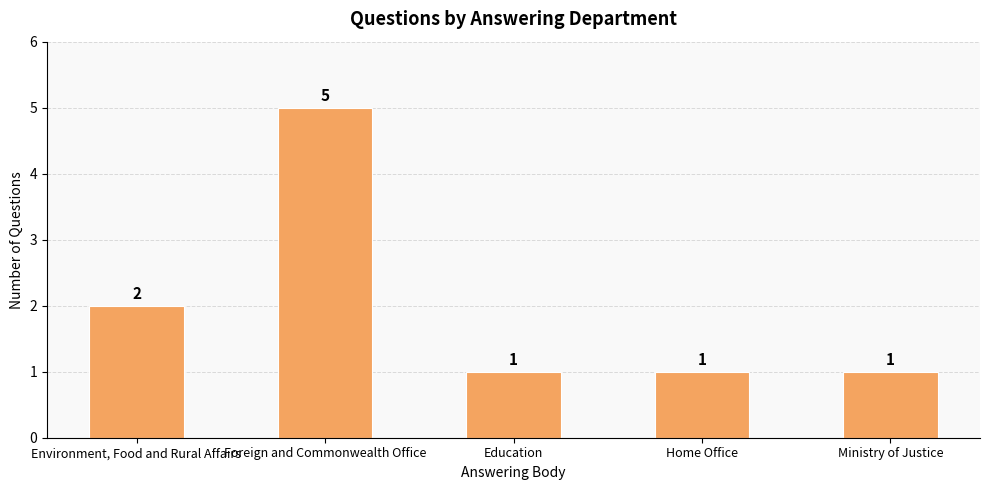

What is the ratio of the value at Foreign and Commonwealth Office to the value at Ministry of Justice?

5.0